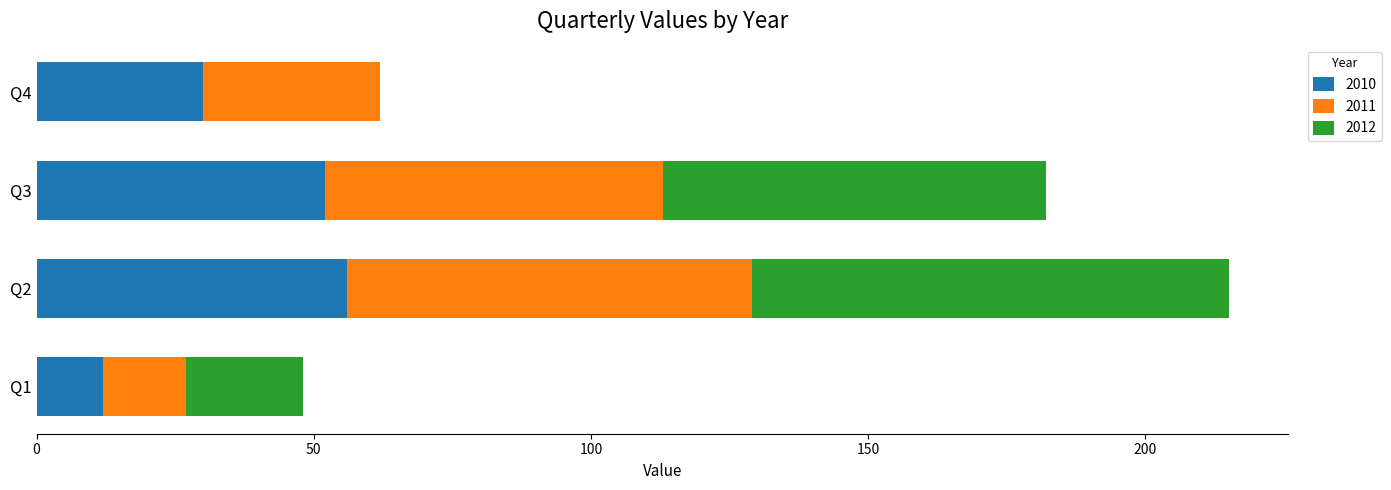

What is the highest value of the 2010 series?

56